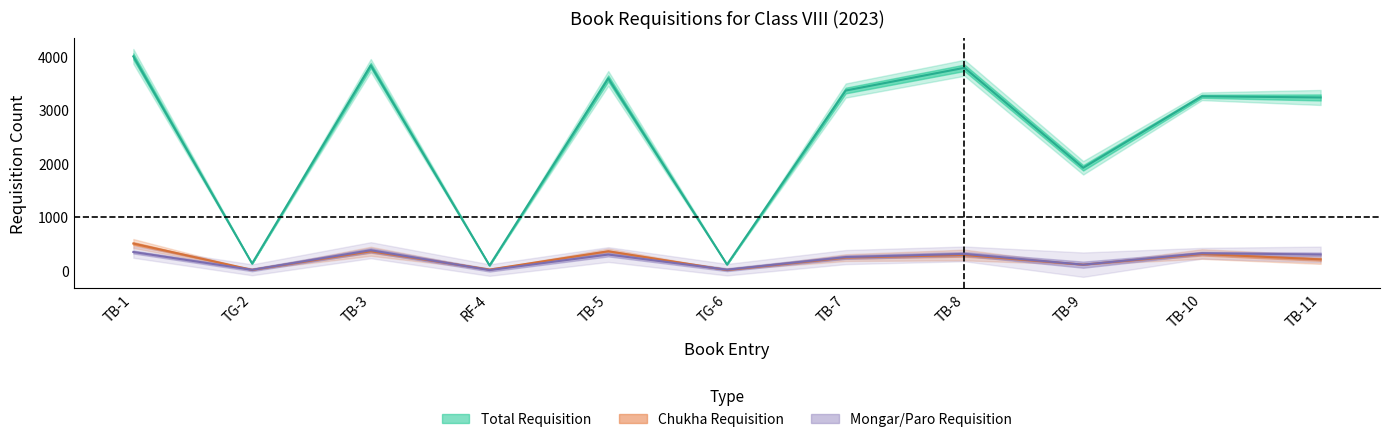

Which label corresponds to the largest value in the chart?

TB-1